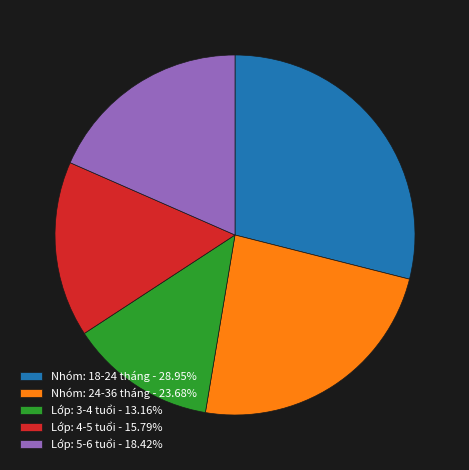

Is the sum of Lớp: 4-5 tuổi - 15.79% and Lớp: 5-6 tuổi - 18.42% greater than half?

No